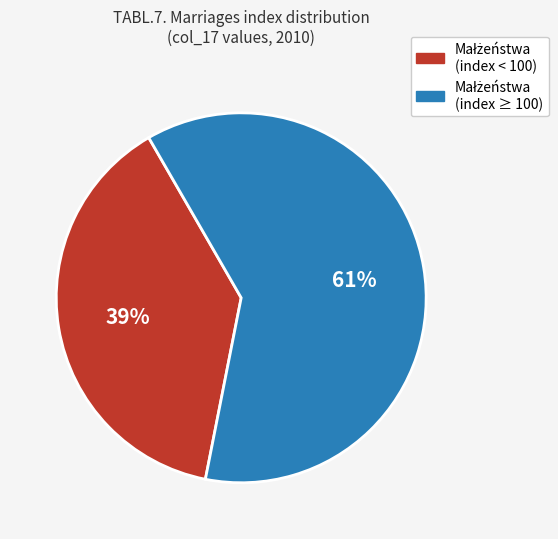

Does any single category account for the majority?

Yes